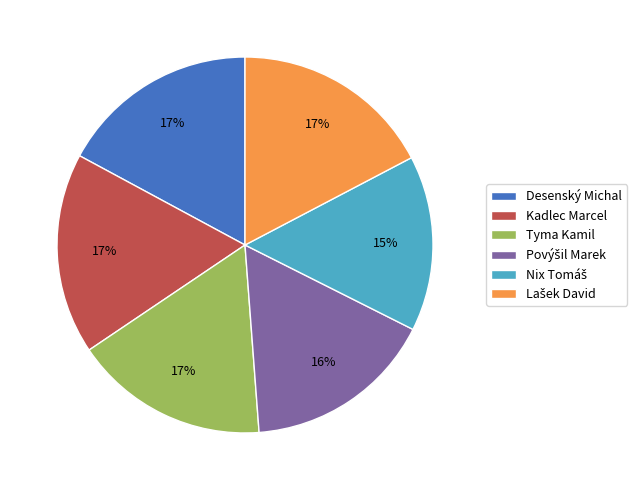

What is the ratio of the value at Tyma Kamil to the value at Kadlec Marcel?

1.0